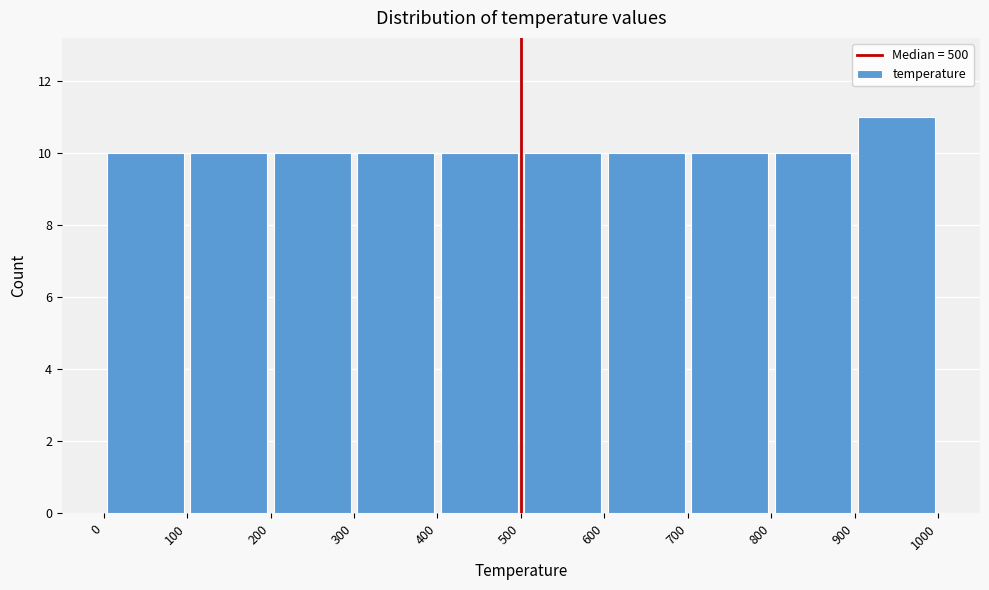

Which range on the x-axis has the tallest bar?

900 to 1000